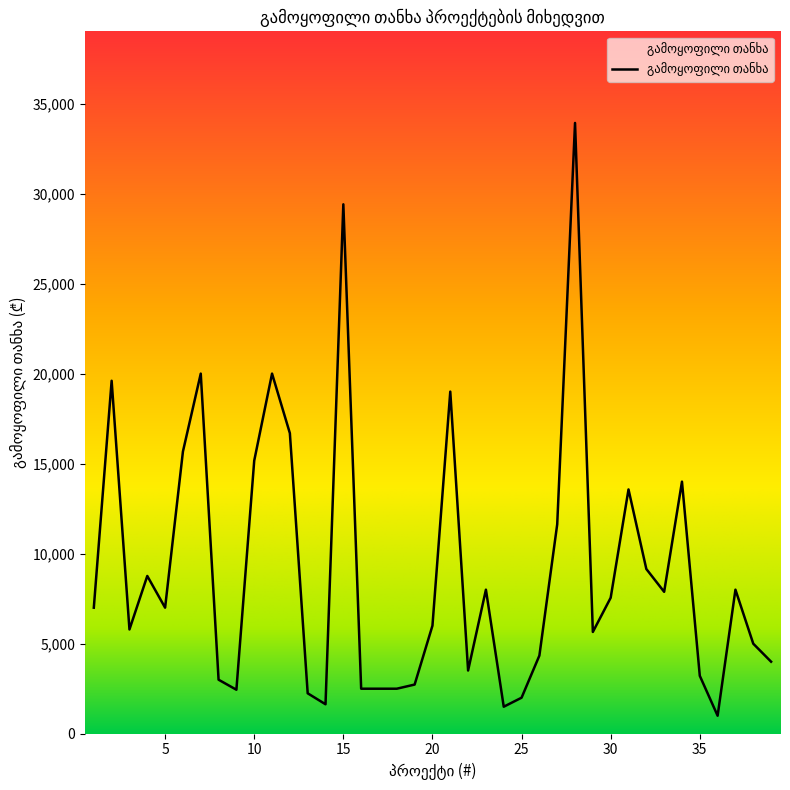

What is the minimum value shown in the chart?

1000